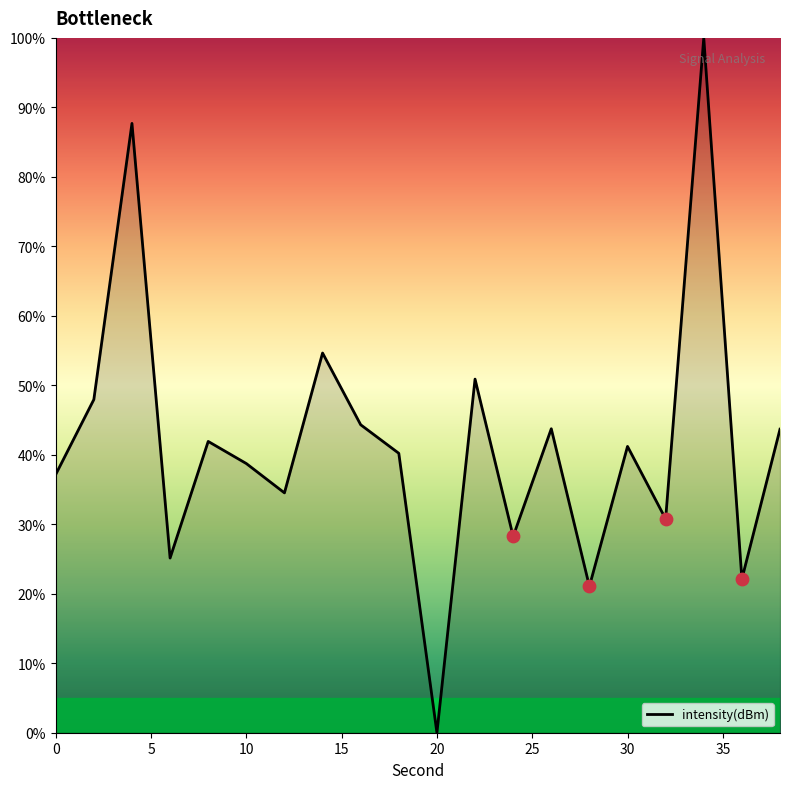

What is the maximum value shown in the chart?

100.0